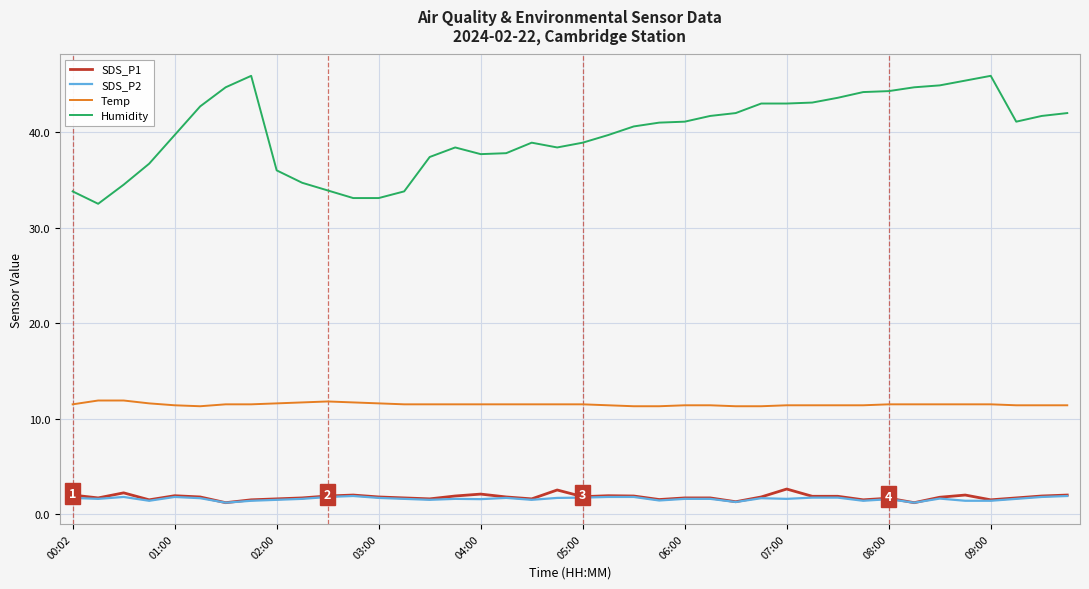

What is the smallest value displayed?

1.2